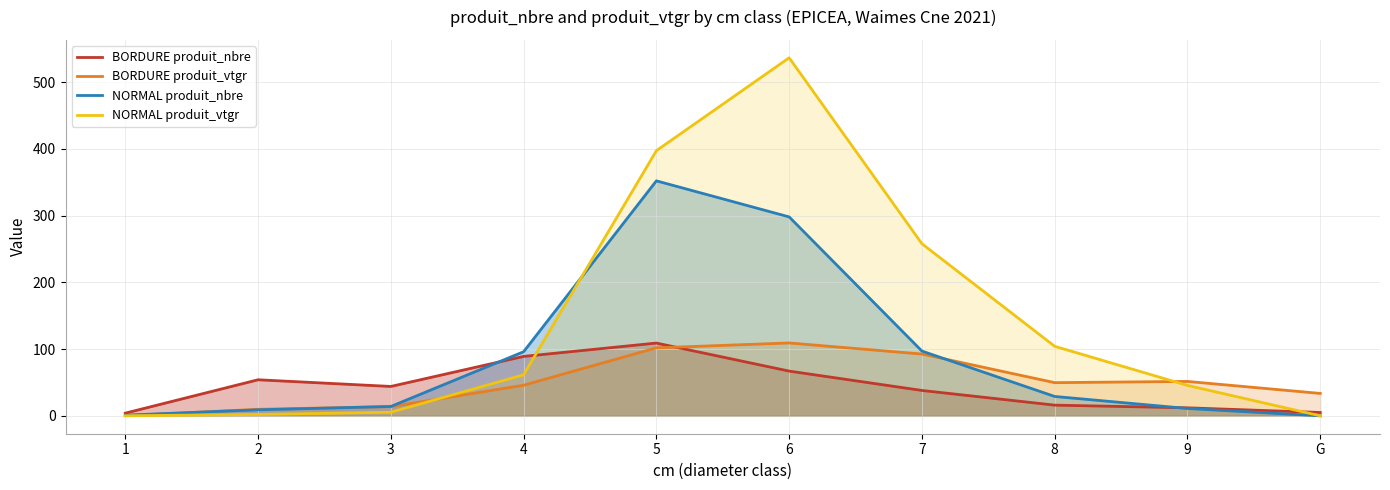

Where is the first local maximum for NORMAL produit_nbre?

5